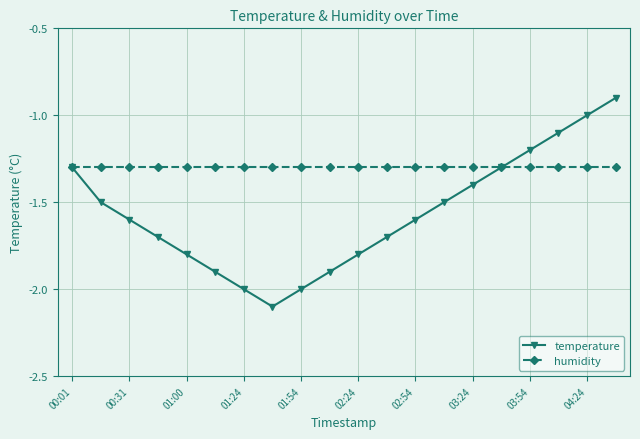

True or false: temperature has more than 1 interior local peaks.

False